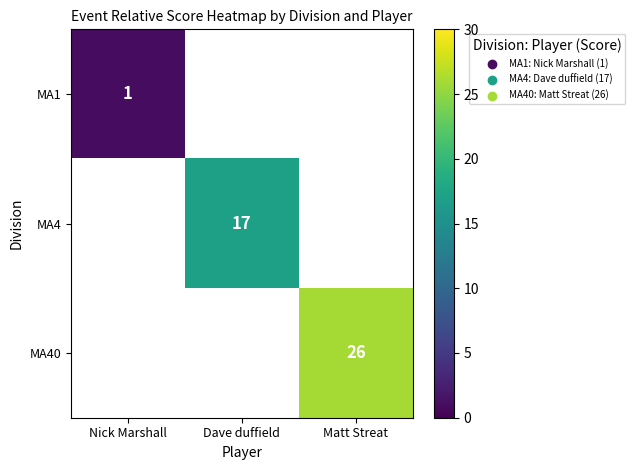

At how many categories does at least one series exceed 6?

2